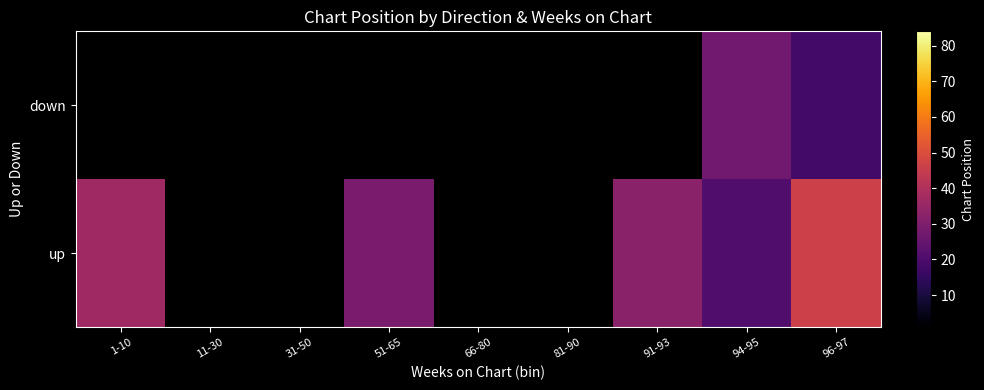

Which label corresponds to the largest value in the chart?

96-97